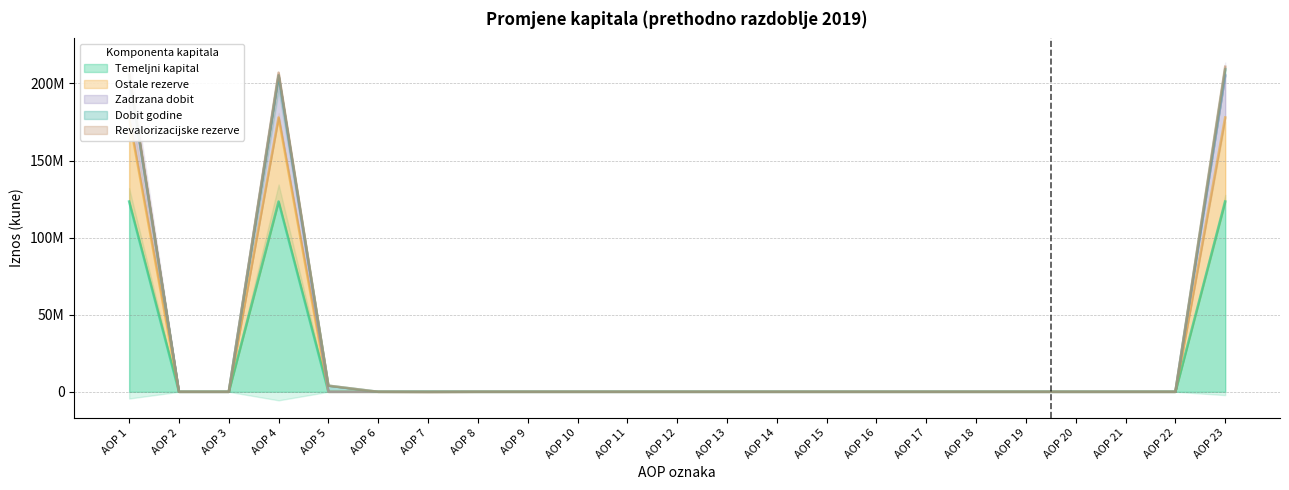

Rank the series at 7 from lowest to highest value.

Revalorizacijske rezerve, Temeljni kapital, Ostale rezerve, Zadrzana dobit